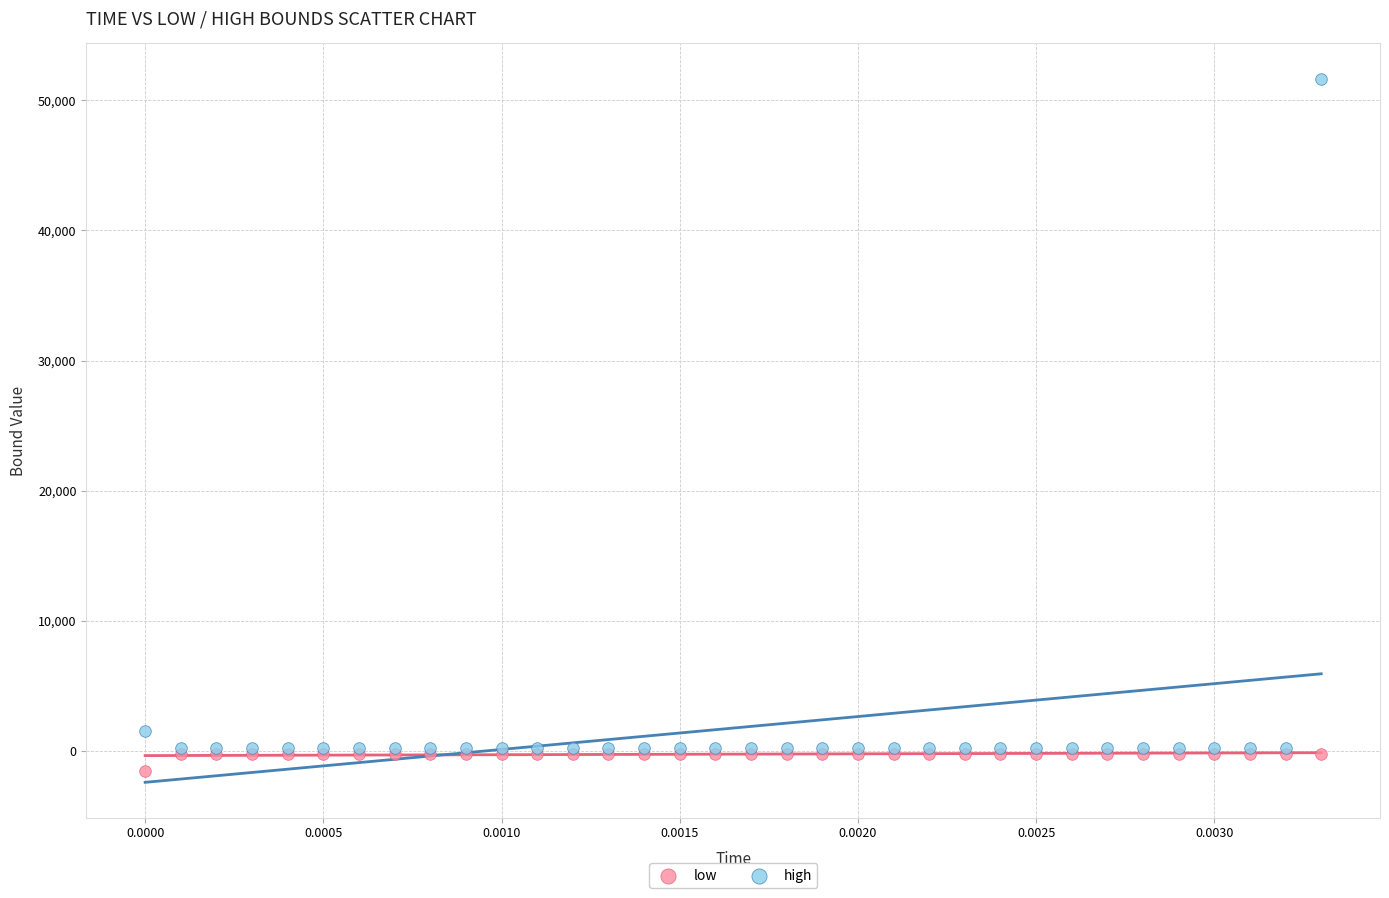

Which series contains the lowest Y value?

low